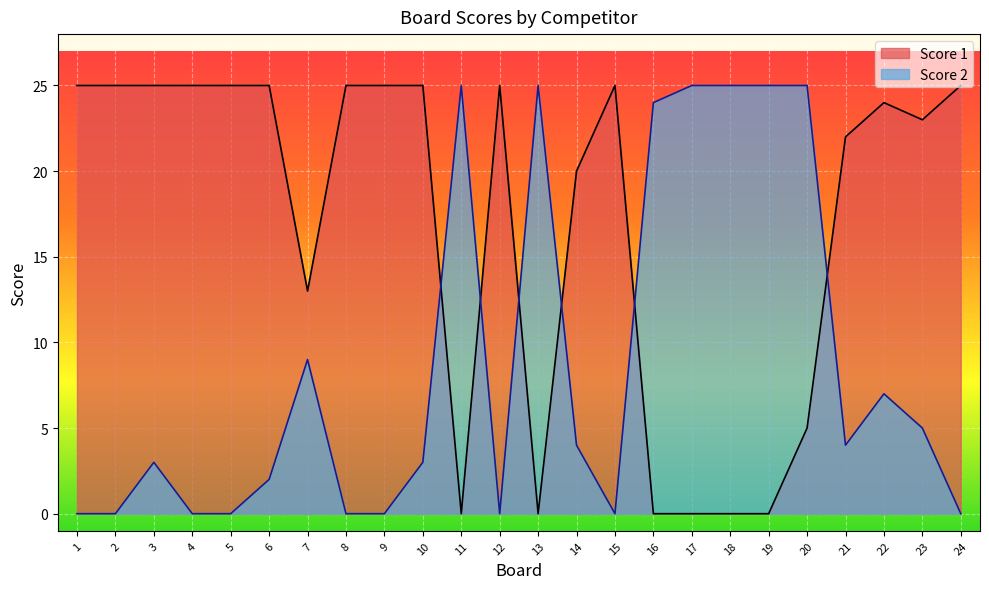

At how many categories does at least one series exceed 0?

24